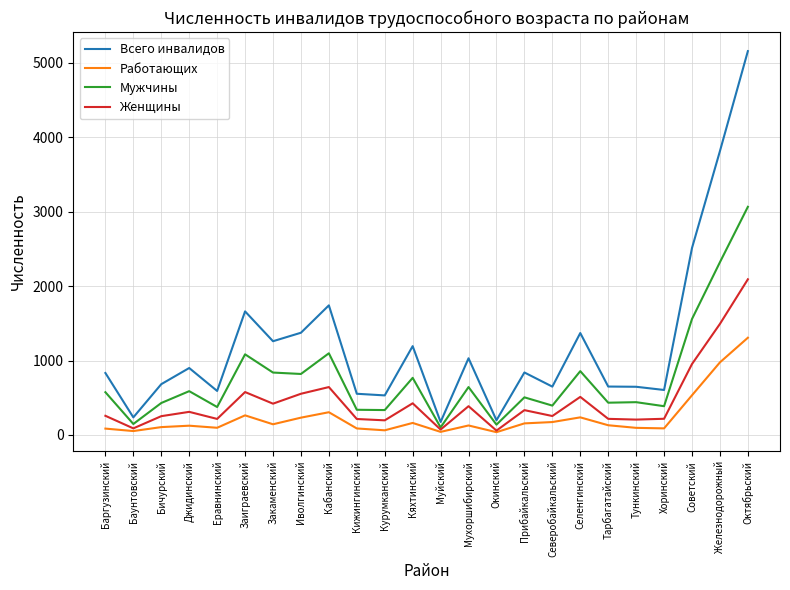

How many series are shown in this chart?

4